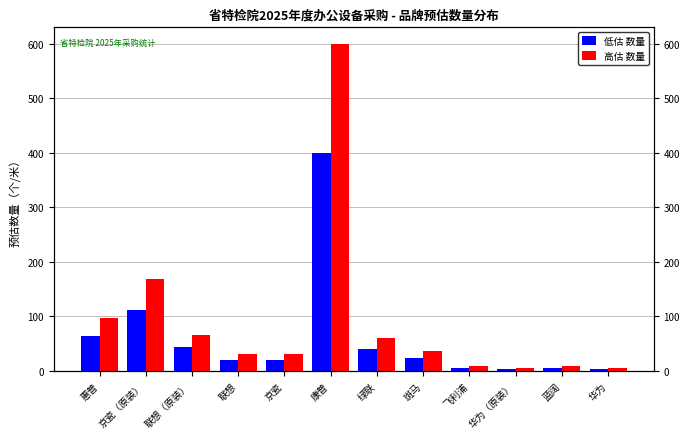

What is the label of the 10th bar from the left?

华为（原装）